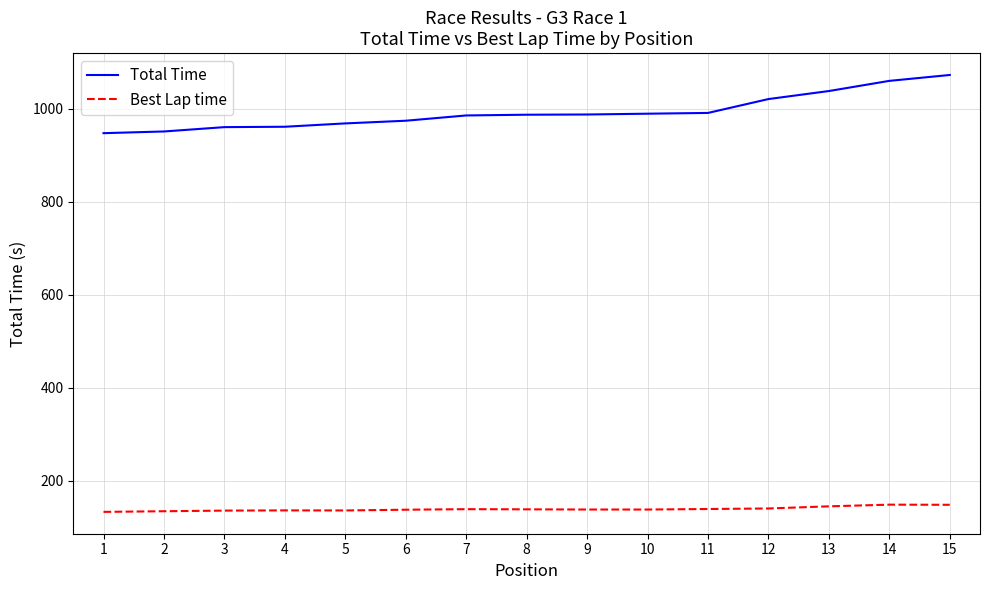

Is it true that Best Lap time equals 148.2 at 15?

True